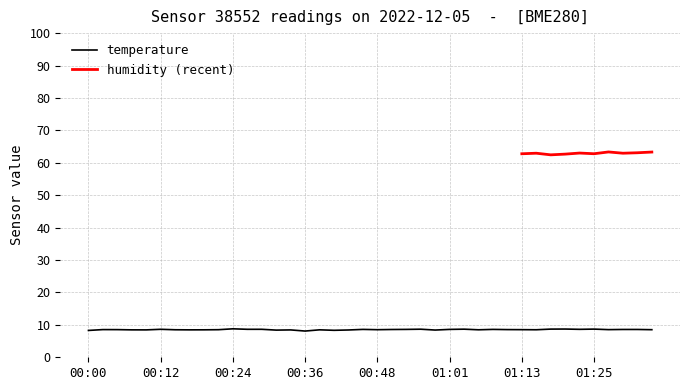

What is the label of the 30th point from the left?

01:10